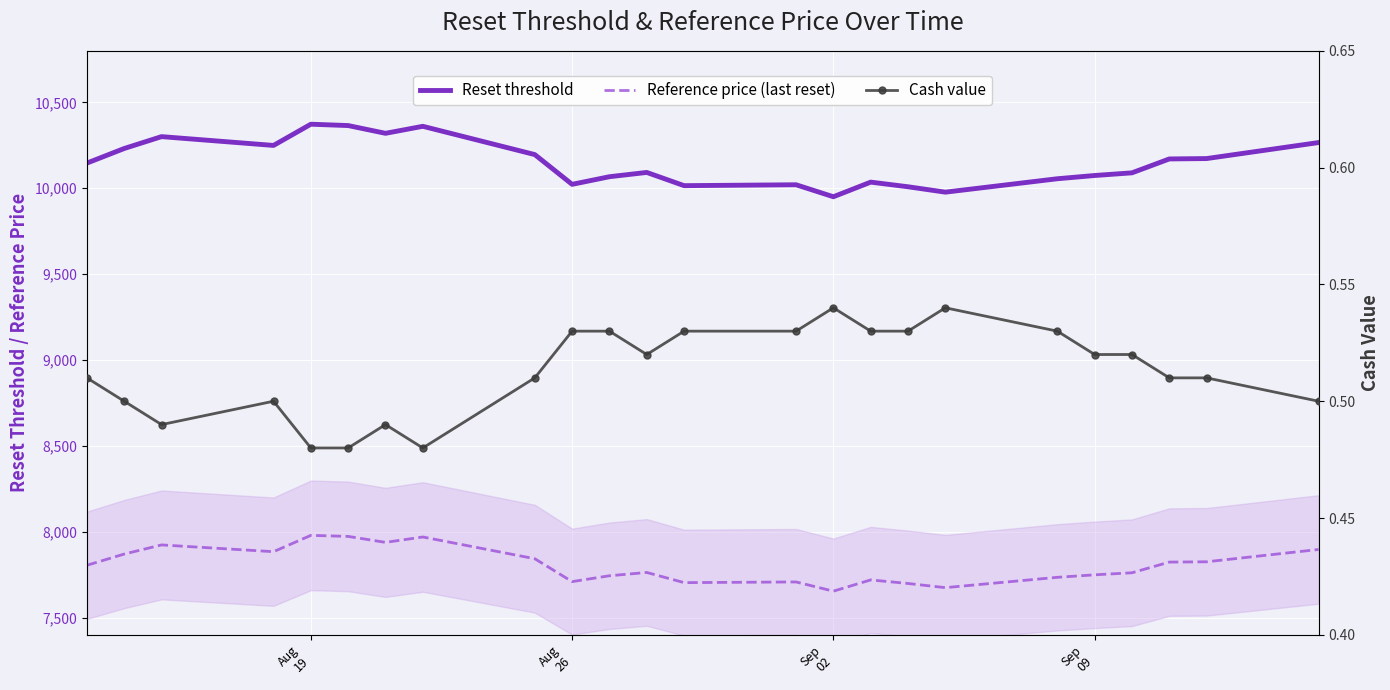

What is the difference between the maximum and second lowest values in the Cash value series?

0.1